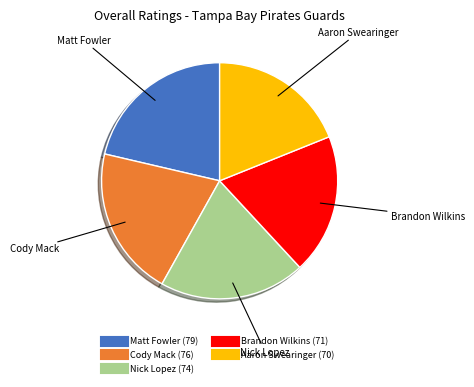

Is there a majority slice in this chart?

No